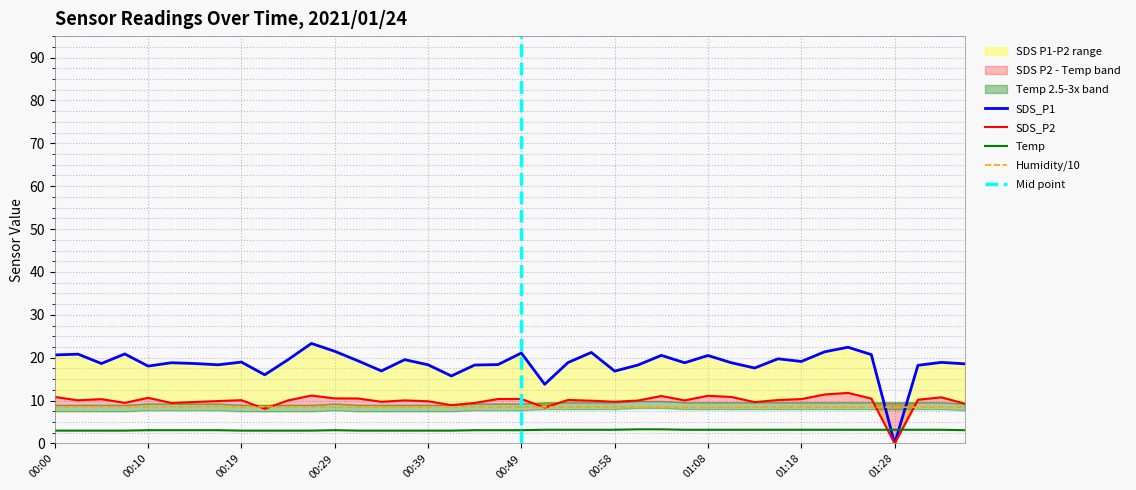

What is the lowest value of the Humidity/10 series?

8.4